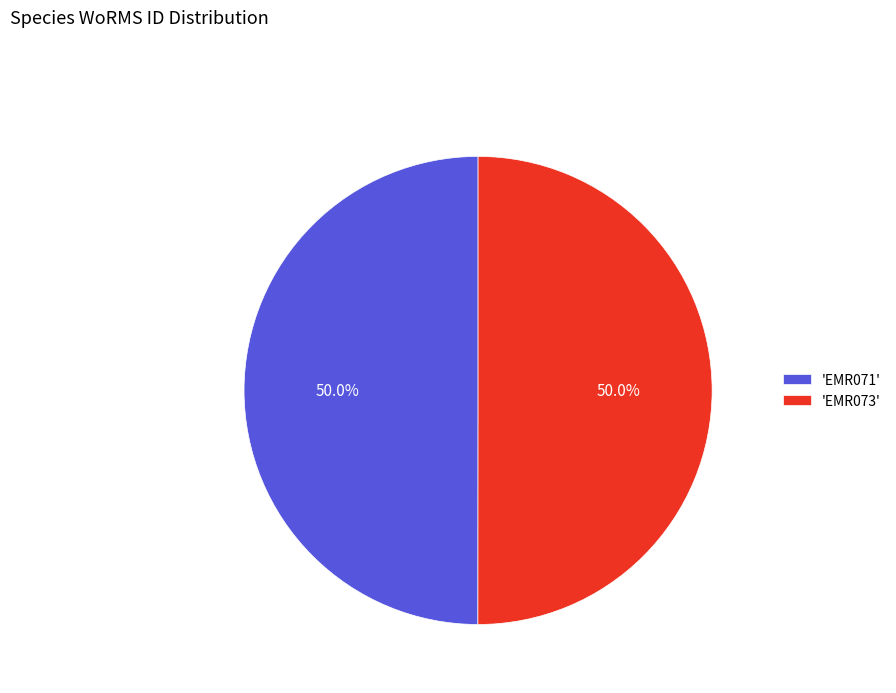

What is the total percentage of 'EMR071' and 'EMR073'?

100.0%